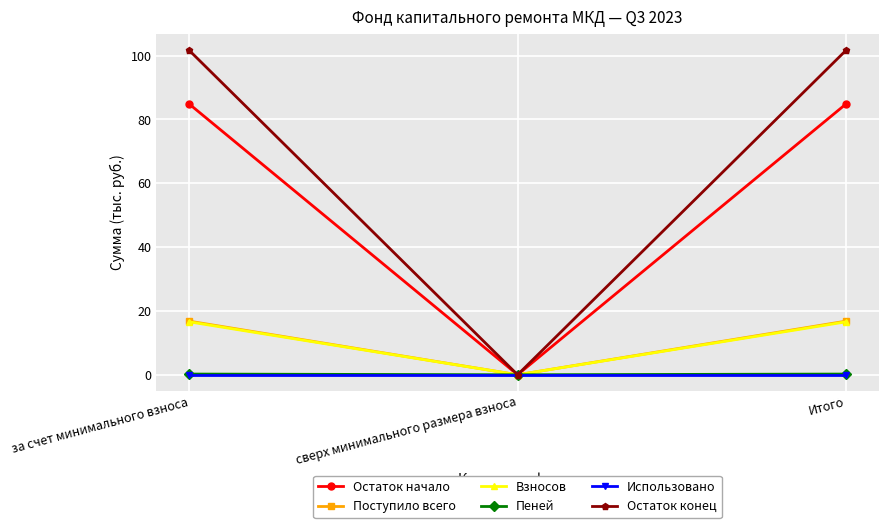

How many lines are shown in the chart?

6